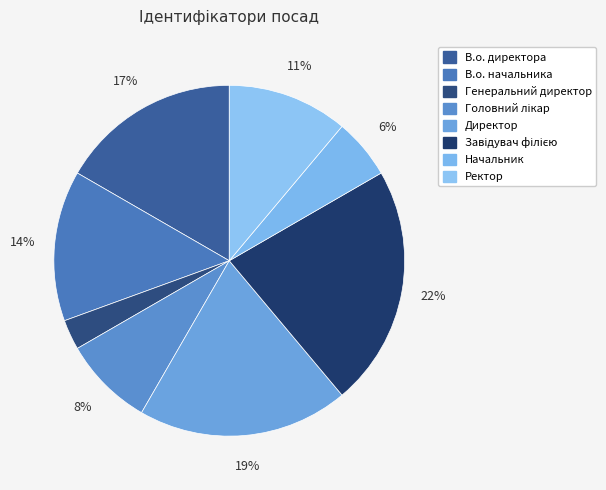

Is it true that Генеральний директор is 3% of the pie?

True